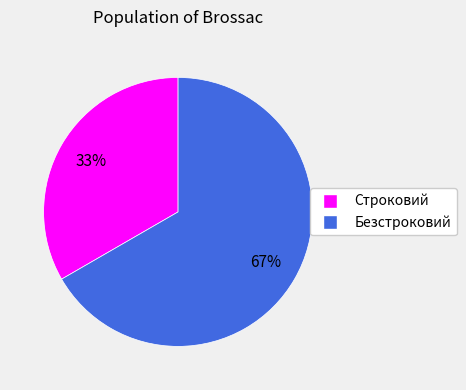

What is the ratio of the value at Безстроковий to the value at Строковий?

2.0